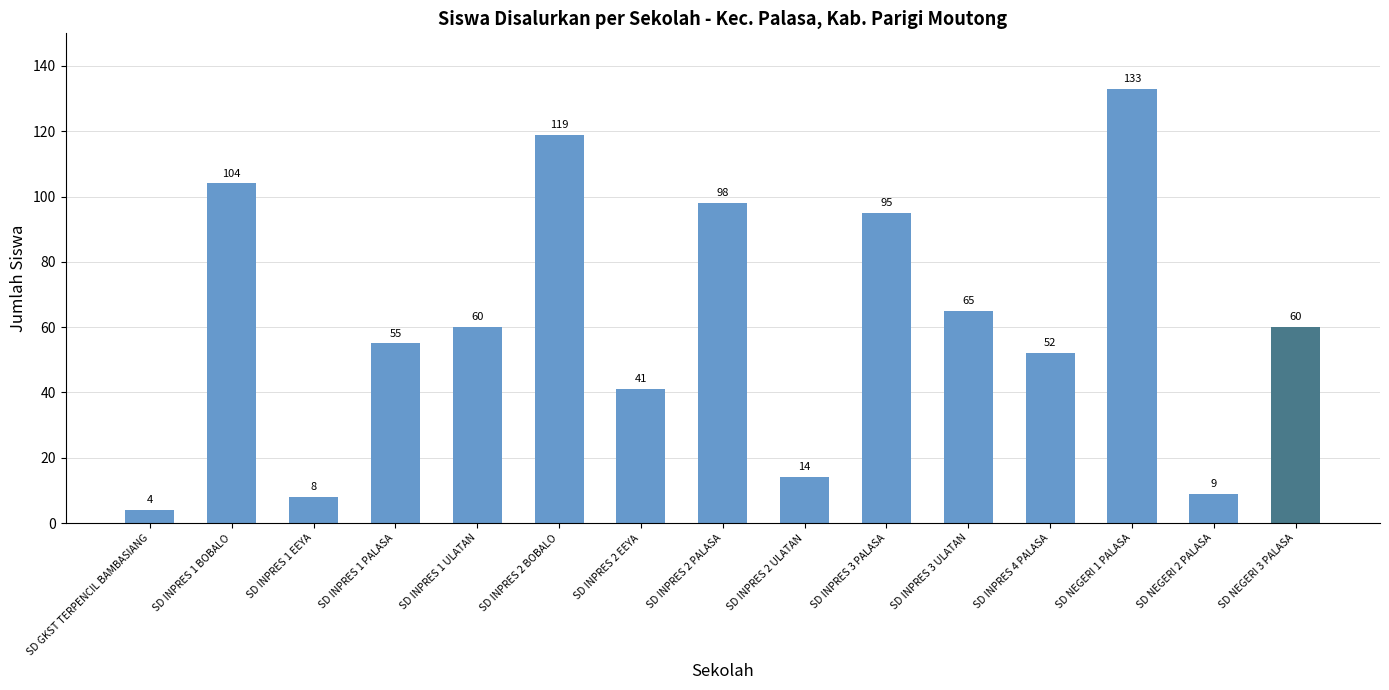

What is the average value?

61